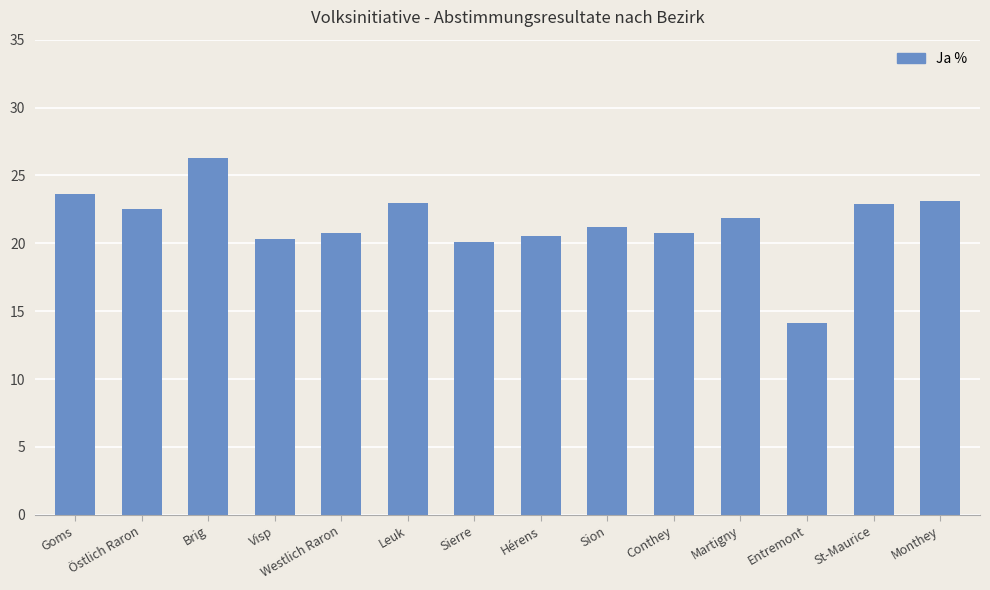

At which category does the chart reach its peak across all series?

Brig